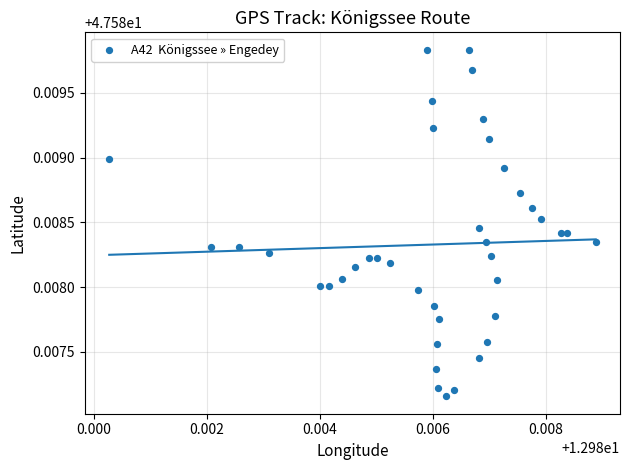

How many points are shown in the scatter plot?

40